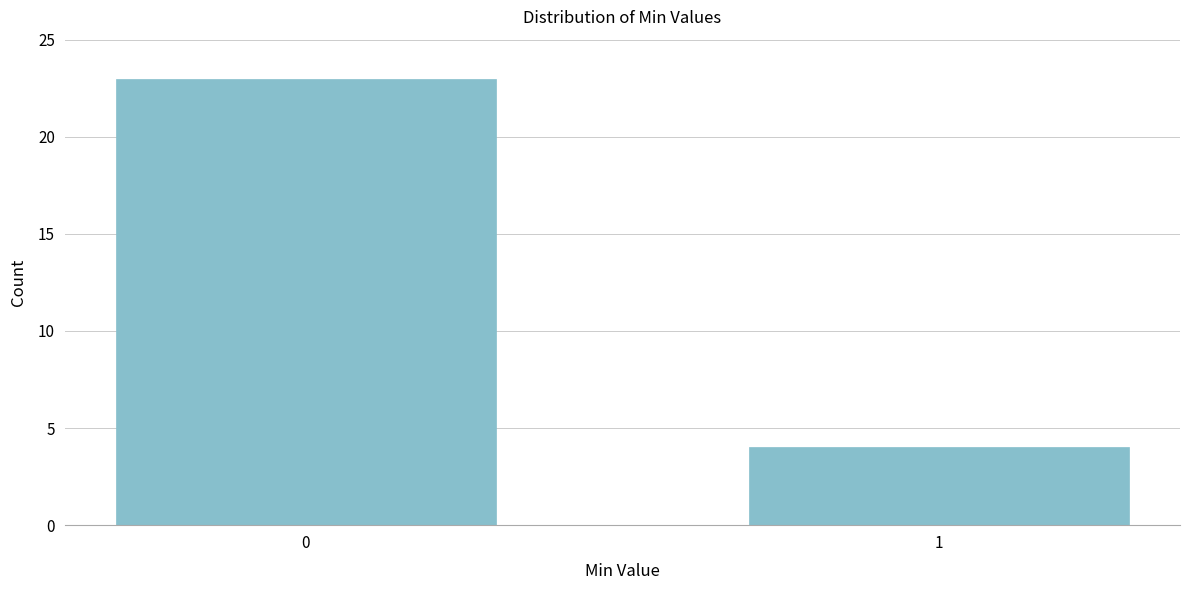

Reading left to right, transcribe all the data shown in this chart.

23	4